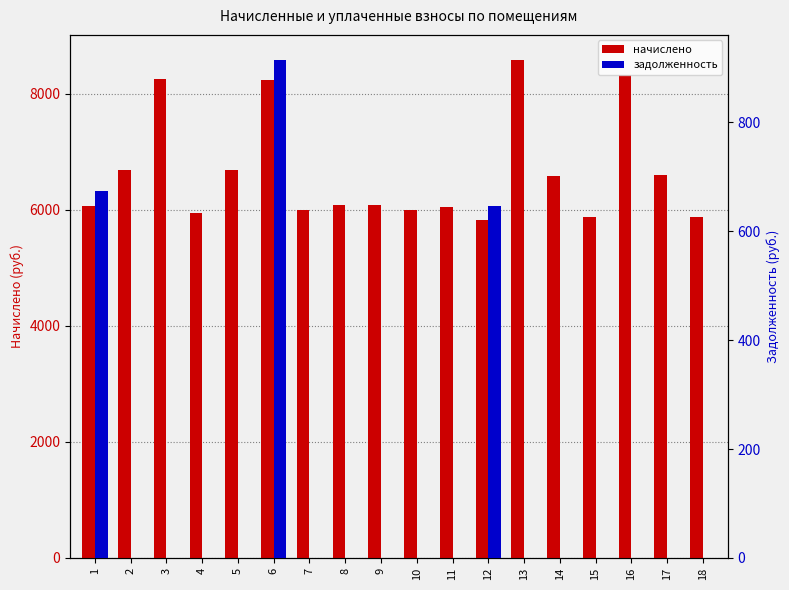

Which series has the largest total across all categories?

начислено